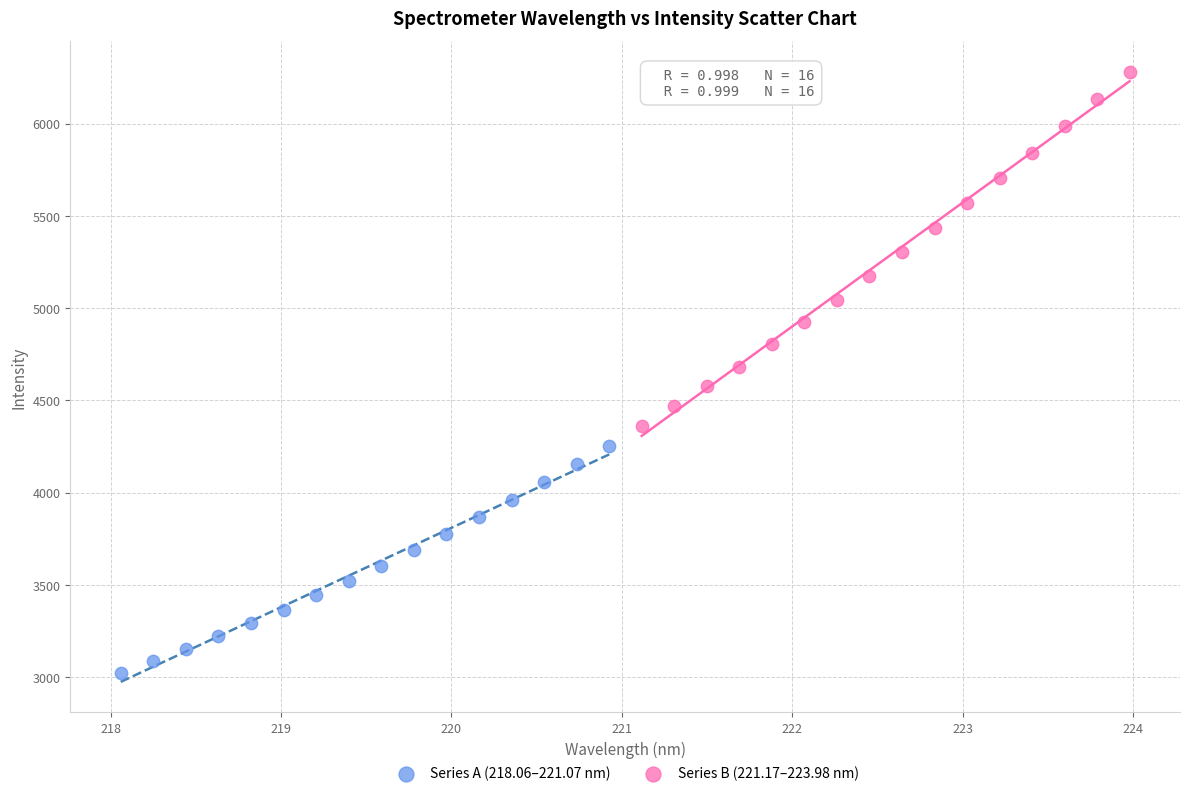

Which series contains the lowest Y value?

Series A (218.06–221.07 nm)